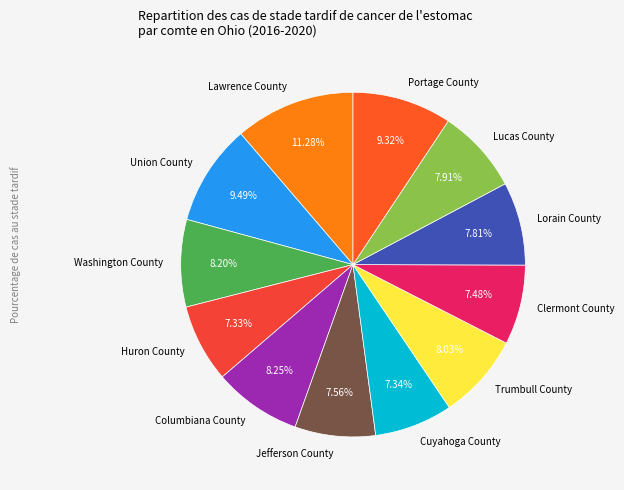

Does Lucas County account for over 50% of the chart?

No